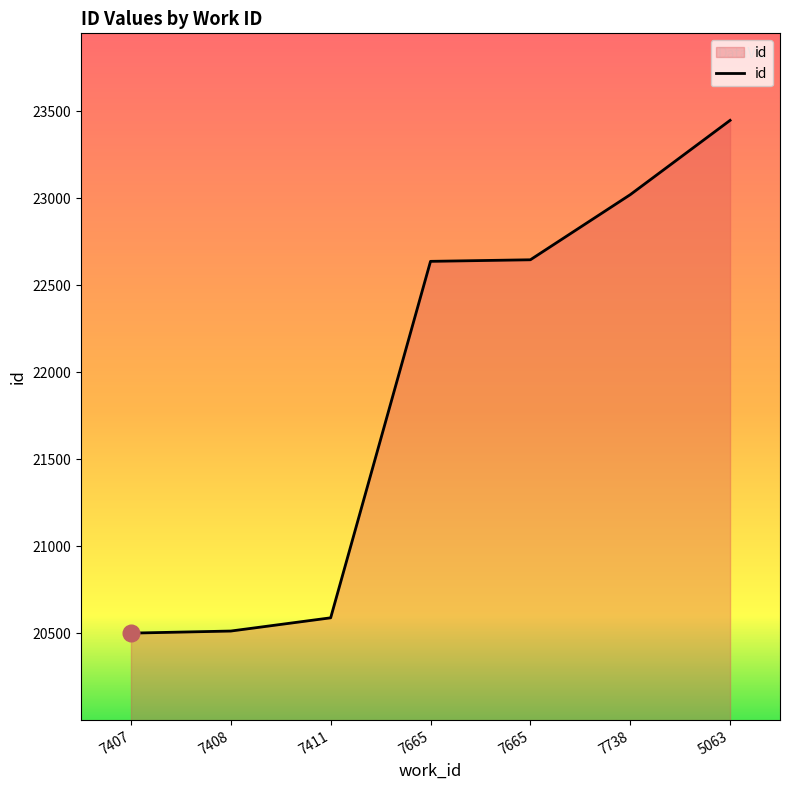

Which category has the highest value across all series?

5063